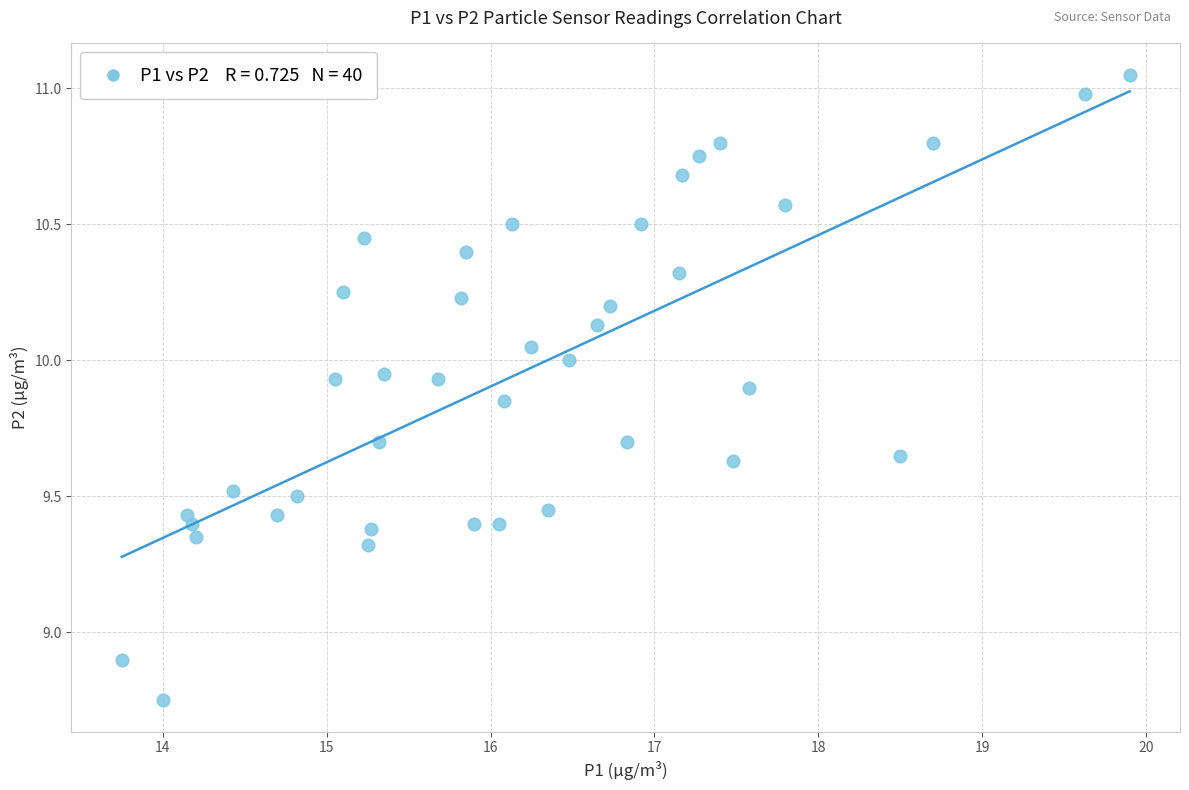

What is the range of X values (max minus min)?

6.1